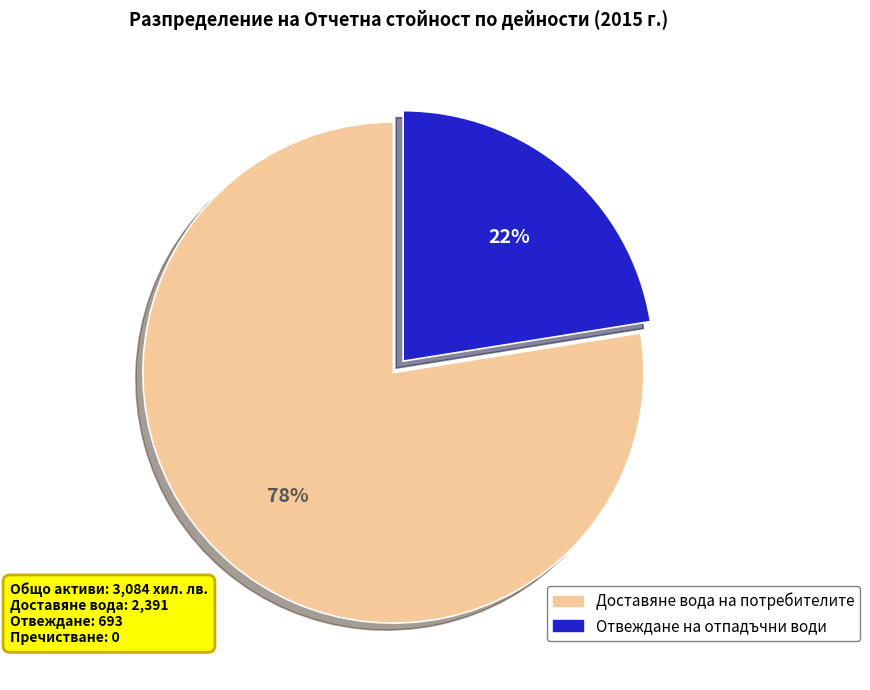

How many slices are in this pie chart?

2